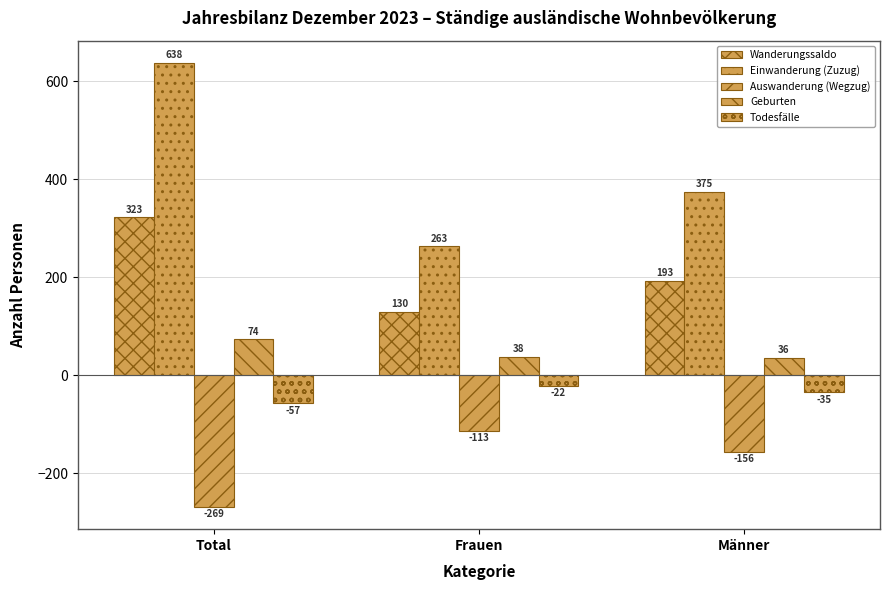

How many series are shown in this chart?

5